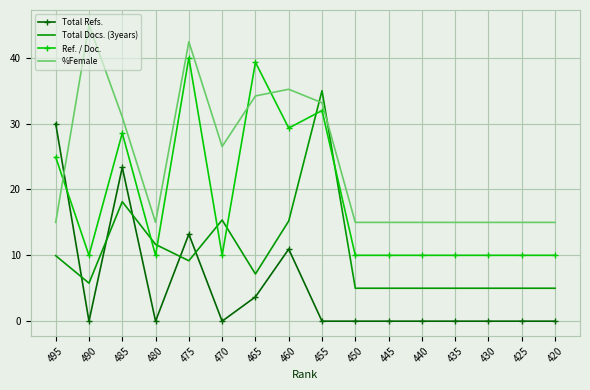

Which series has the largest total across all categories?

%Female